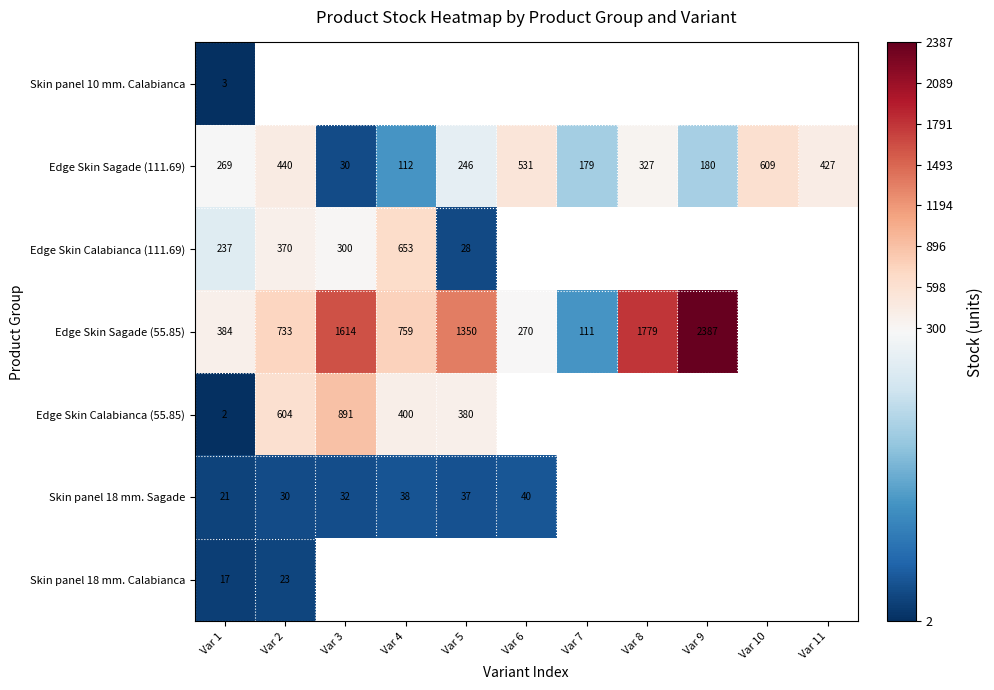

Is it true that Edge Skin Calabianca (55.85) equals 891 at Var 3?

True